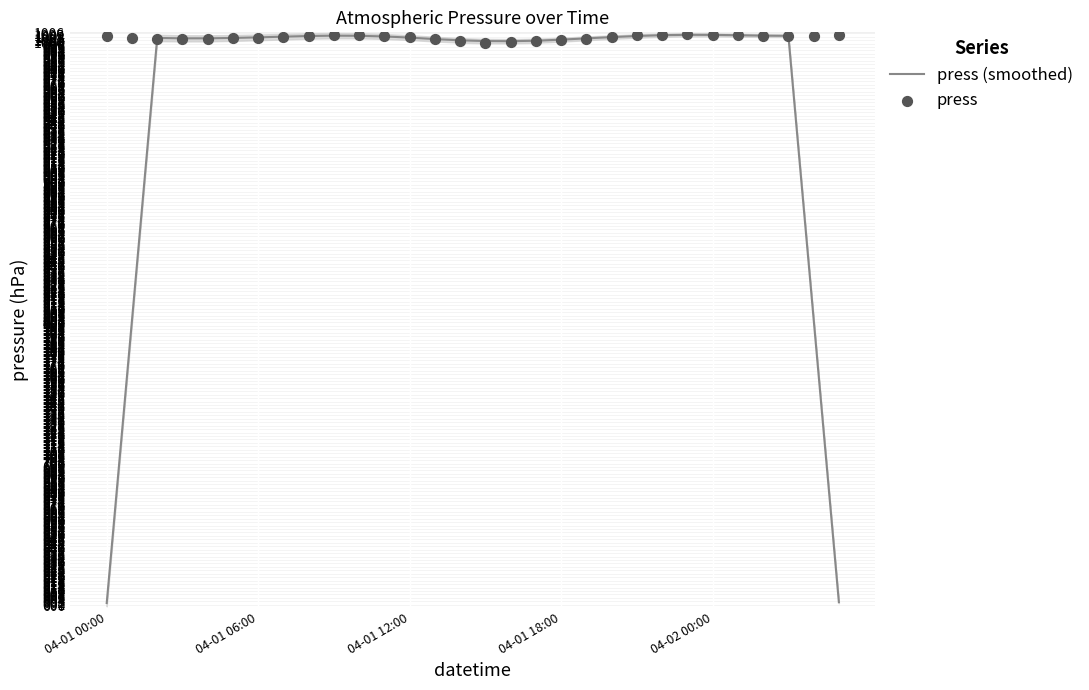

At how many categories does at least one series exceed 816?

30